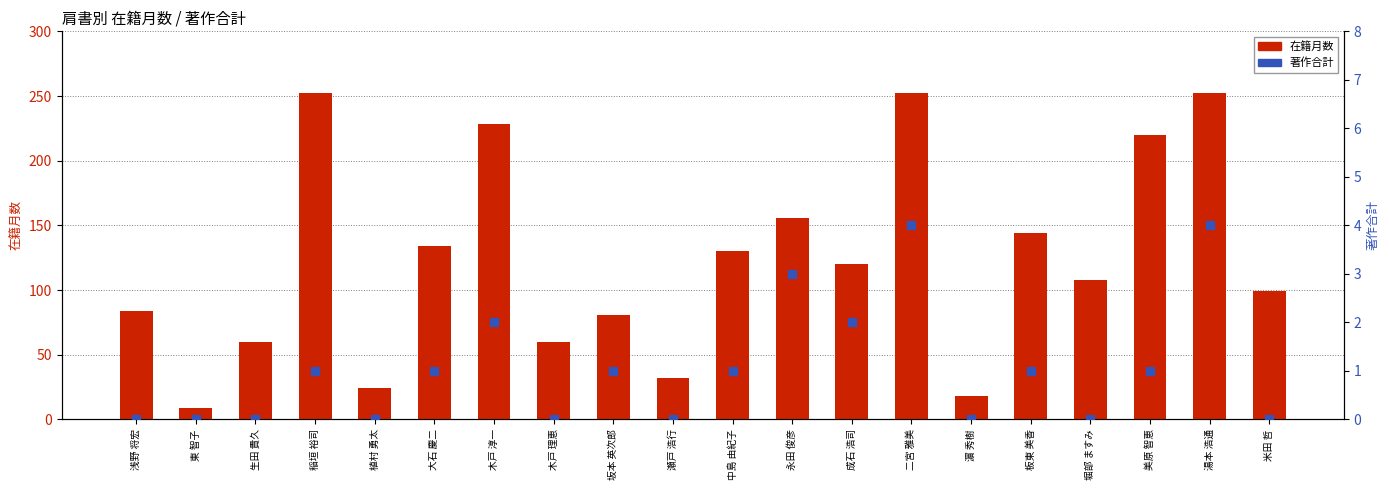

At how many categories does at least one series exceed 0?

20